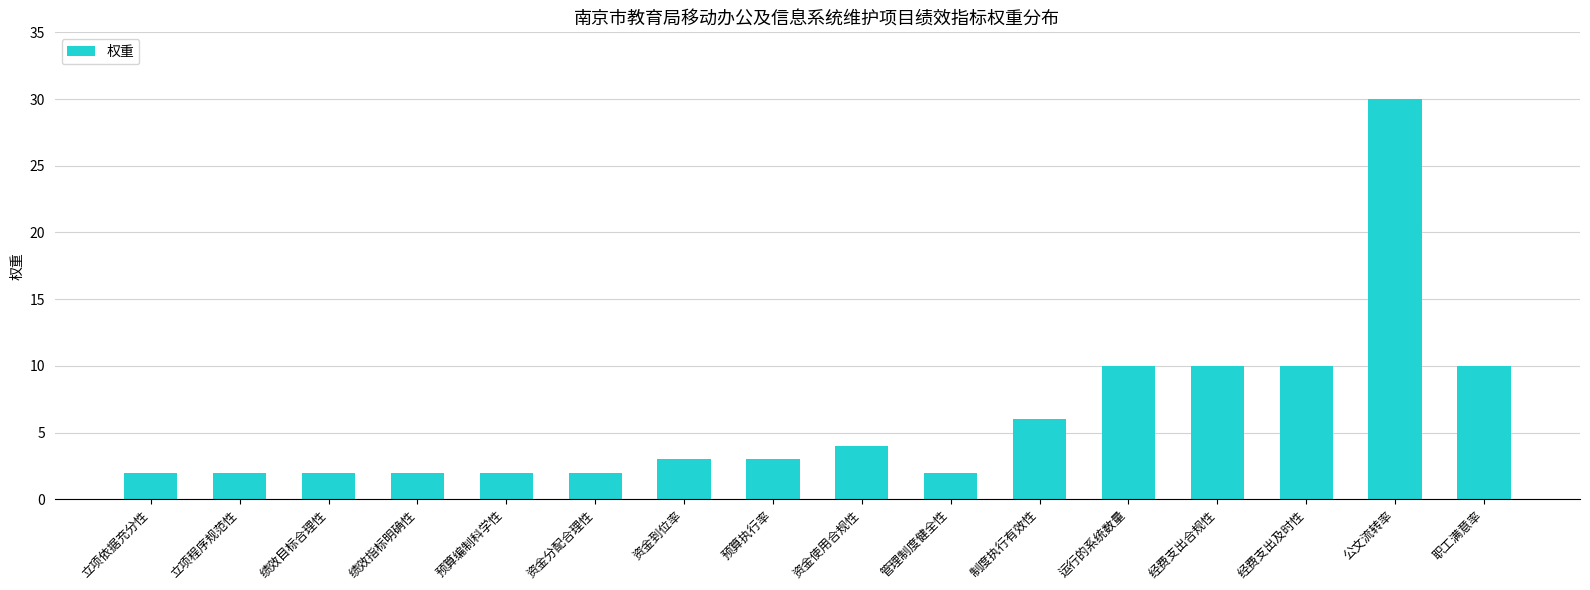

How many bars are there in total?

16